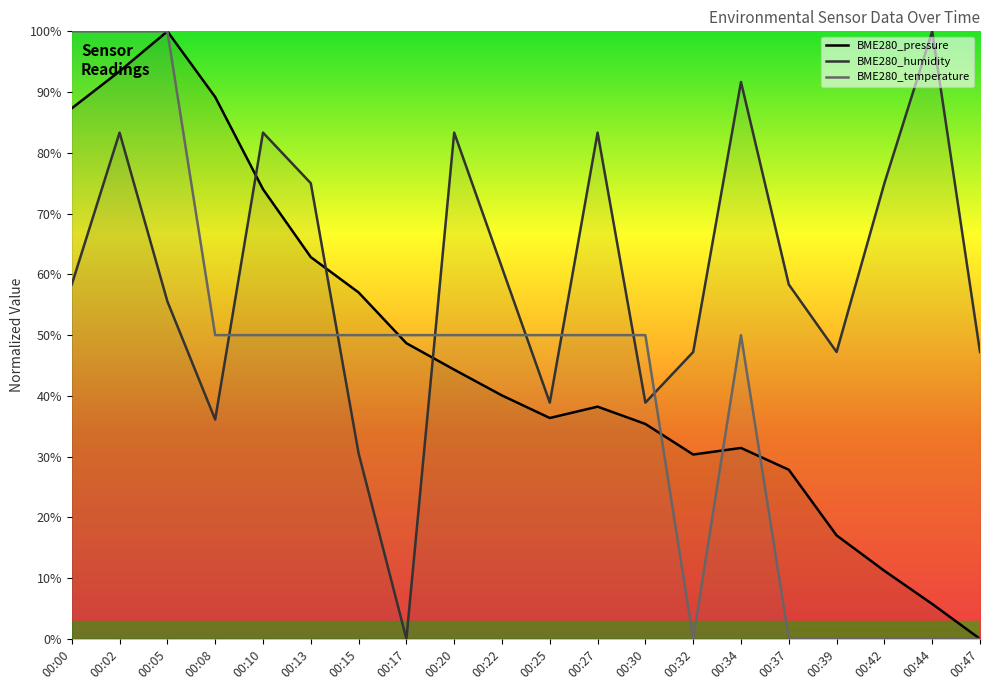

What is the difference between the maximum and minimum values in the BME280_temperature series?

100.0